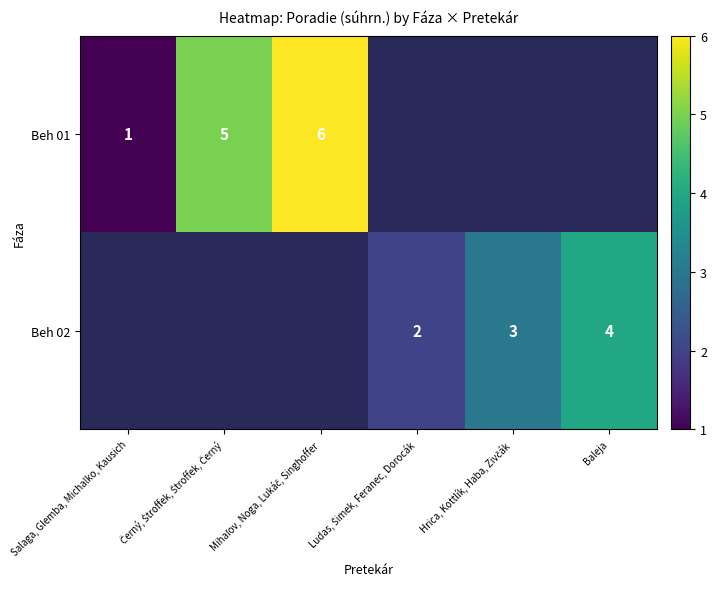

At which label is Beh 01 closest to 3?

Salaga, Glemba, Michalko, Kausich